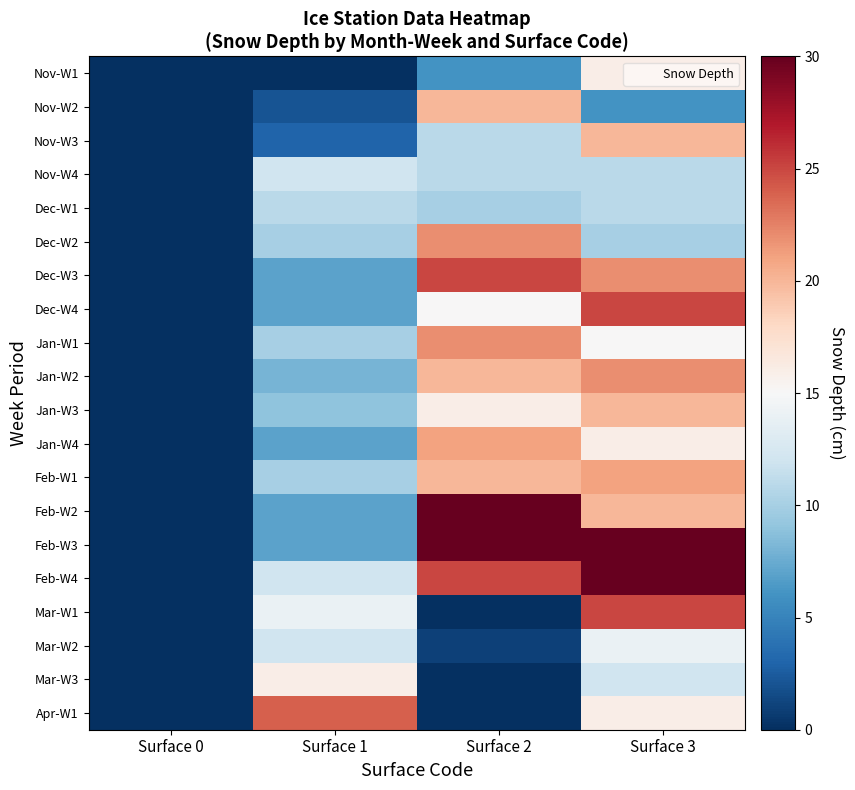

Reading right to left, what are all the values shown in this chart?

Nov-W1: Surface 3=16	Surface 2=6	Surface 1=0	Surface 0=0
Nov-W2: Surface 3=6	Surface 2=20	Surface 1=2	Surface 0=0
Nov-W3: Surface 3=20	Surface 2=11	Surface 1=3	Surface 0=0
Nov-W4: Surface 3=11	Surface 2=11	Surface 1=12	Surface 0=0
Dec-W1: Surface 3=11	Surface 2=10	Surface 1=11	Surface 0=0
Dec-W2: Surface 3=10	Surface 2=22	Surface 1=10	Surface 0=0
Dec-W3: Surface 3=22	Surface 2=25	Surface 1=7	Surface 0=0
Dec-W4: Surface 3=25	Surface 2=15	Surface 1=7	Surface 0=0
Jan-W1: Surface 3=15	Surface 2=22	Surface 1=10	Surface 0=0
Jan-W2: Surface 3=22	Surface 2=20	Surface 1=8	Surface 0=0
Jan-W3: Surface 3=20	Surface 2=16	Surface 1=9	Surface 0=0
Jan-W4: Surface 3=16	Surface 2=21	Surface 1=7	Surface 0=0
Feb-W1: Surface 3=21	Surface 2=20	Surface 1=10	Surface 0=0
Feb-W2: Surface 3=20	Surface 2=30	Surface 1=7	Surface 0=0
Feb-W3: Surface 3=30	Surface 2=30	Surface 1=7	Surface 0=0
Feb-W4: Surface 3=30	Surface 2=25	Surface 1=12	Surface 0=0
Mar-W1: Surface 3=25	Surface 2=0	Surface 1=14	Surface 0=0
Mar-W2: Surface 3=14	Surface 2=1	Surface 1=12	Surface 0=0
Mar-W3: Surface 3=12	Surface 2=0	Surface 1=16	Surface 0=0
Apr-W1: Surface 3=16	Surface 2=0	Surface 1=24	Surface 0=0